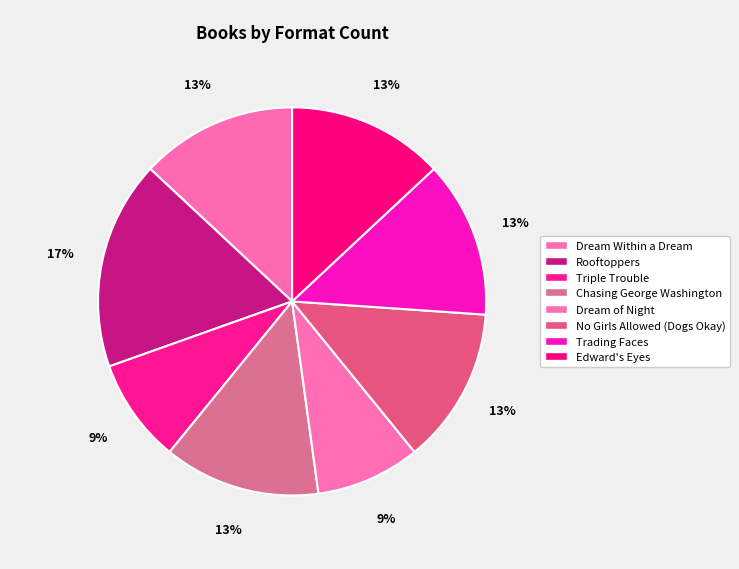

How many slices are in this pie chart?

8